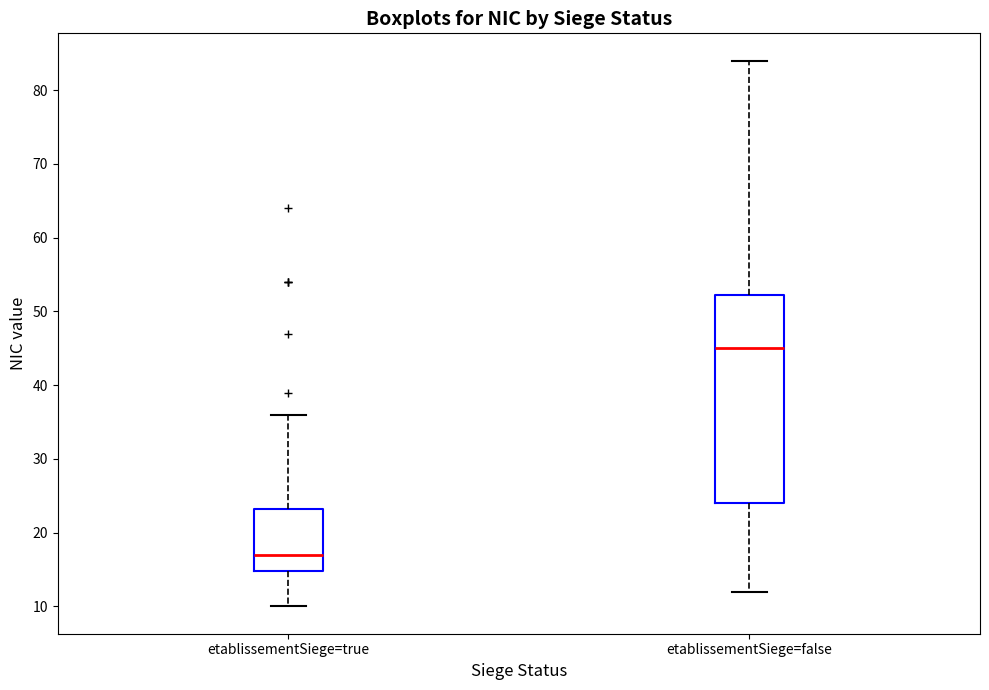

Which box has the highest median line?

etablissementSiege=false